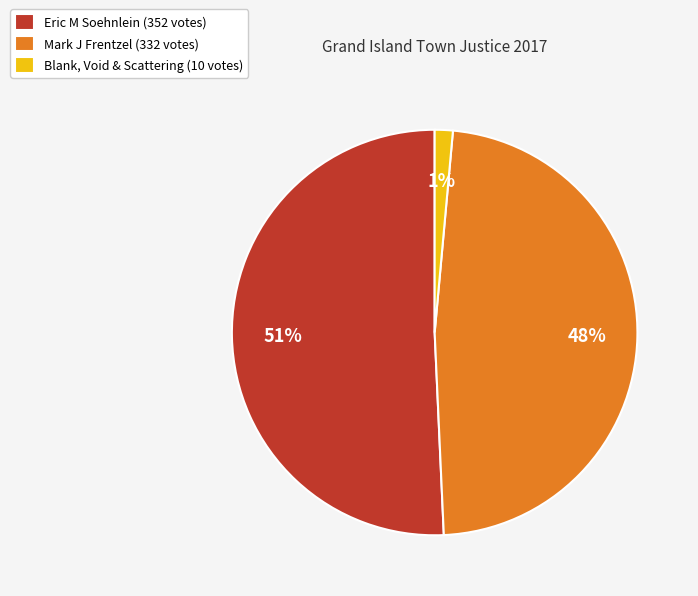

Which has a higher value, Mark J Frentzel (332 votes) or Eric M Soehnlein (352 votes)?

Eric M Soehnlein (352 votes)